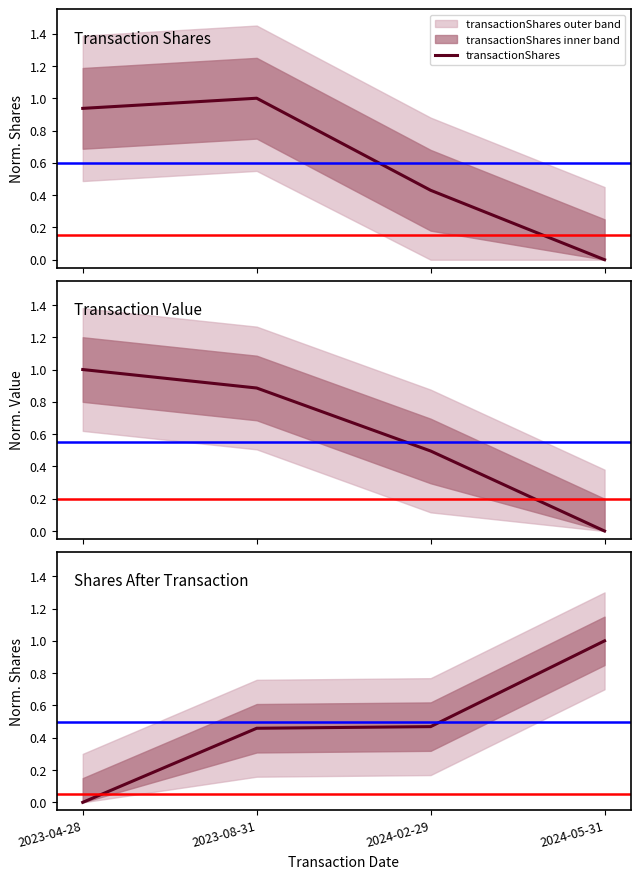

Does the chart display data point markers on the line(s)?

No